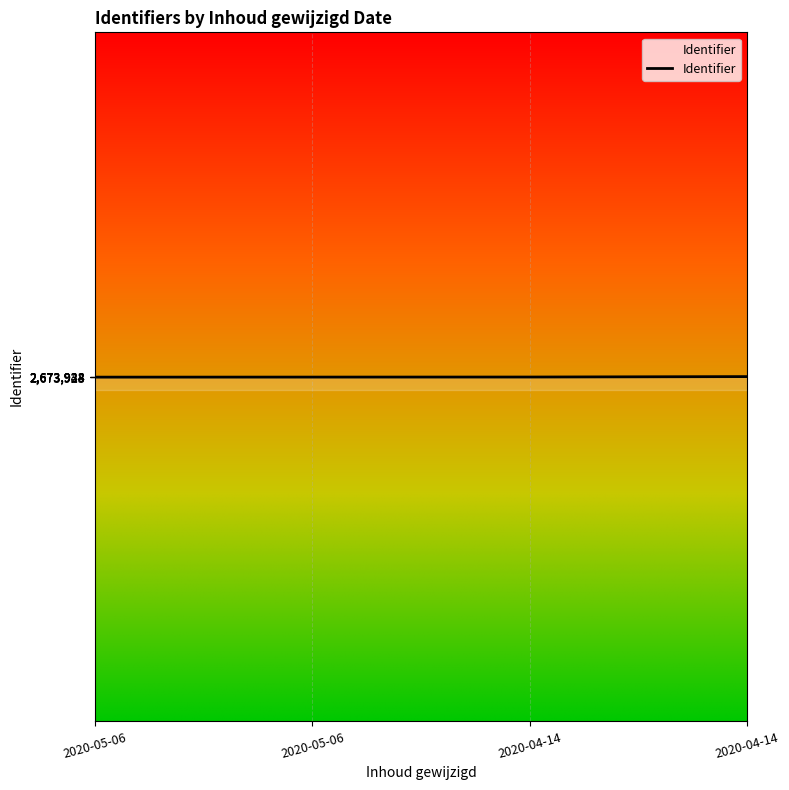

How many values are below 2673927?

2